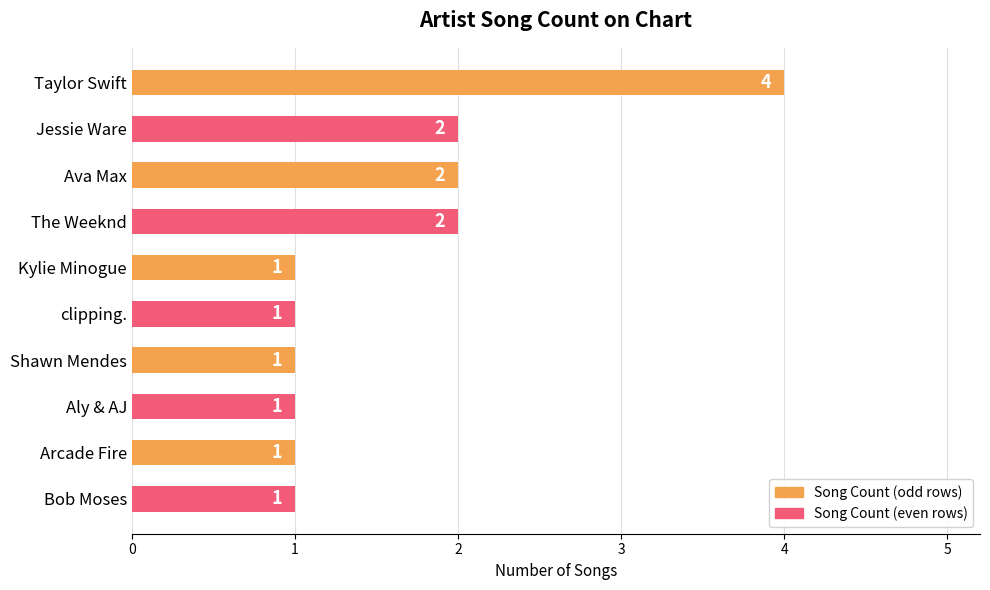

What is the sum of all values?

16